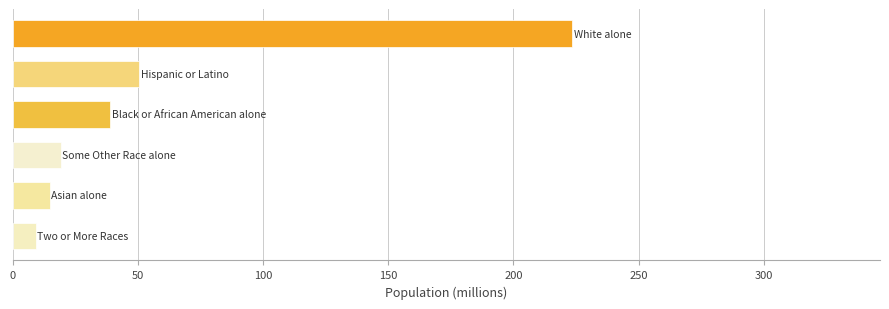

What is the greatest value displayed?

223.6